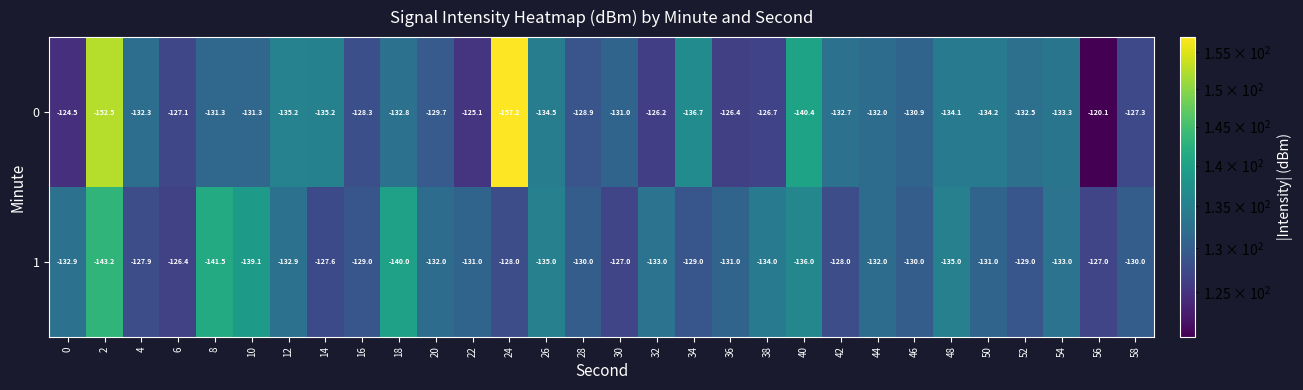

Where does the 1 series first go above -131?

4